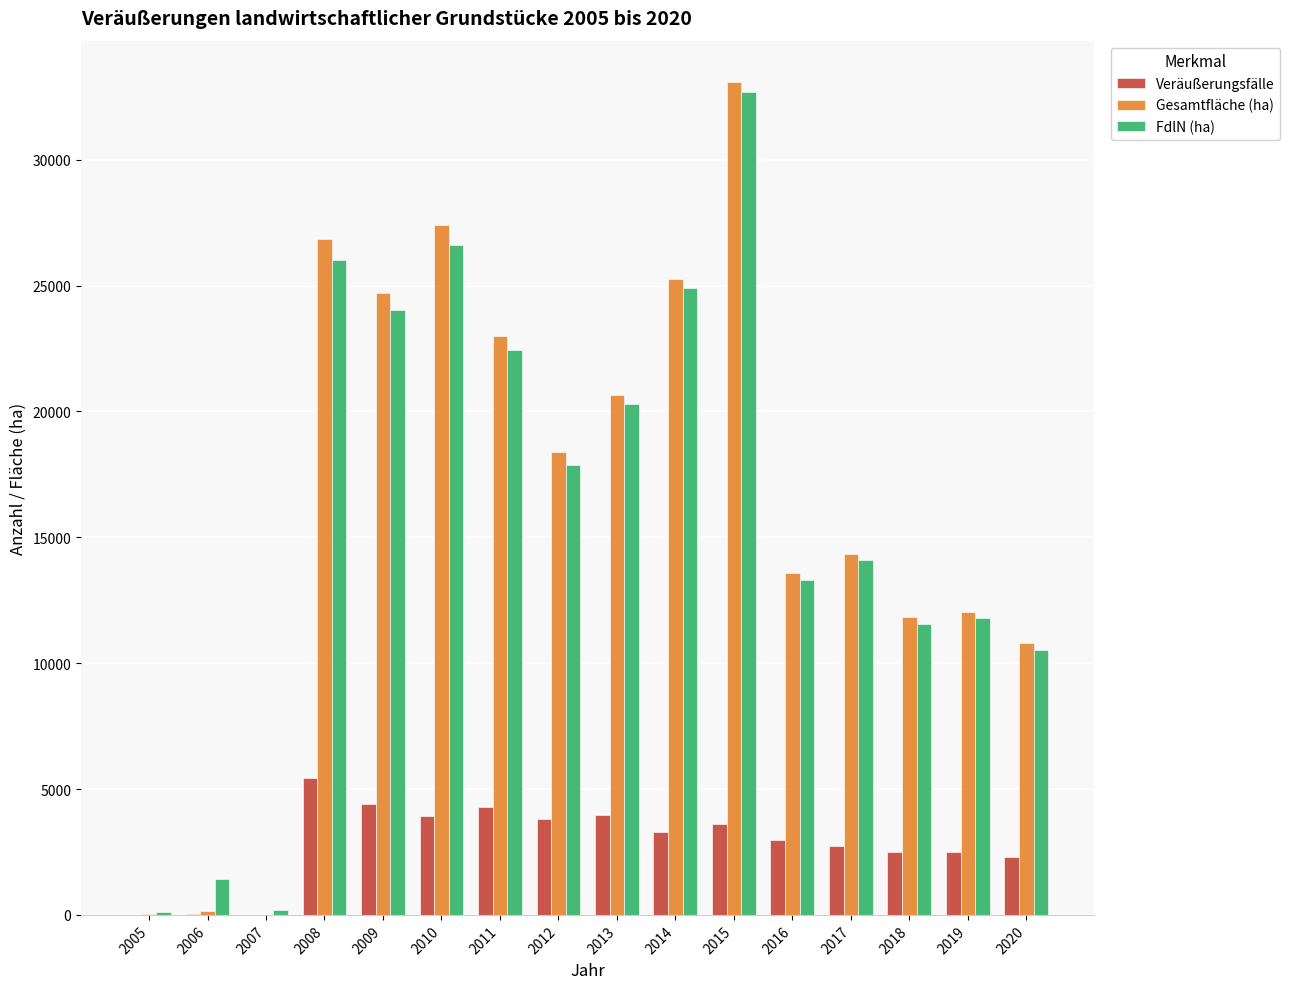

Is the value of FdlN (ha) at 2015 greater than the value of Veräußerungsfälle at 2009?

Yes